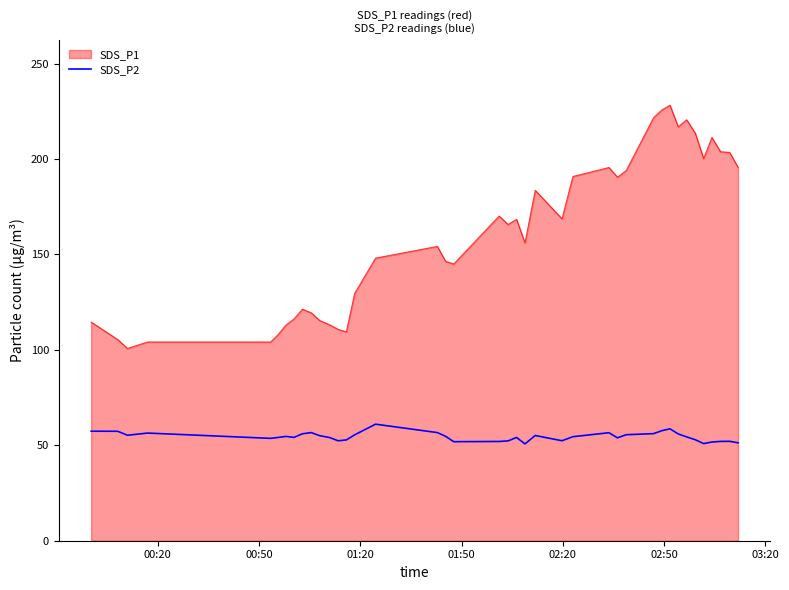

What is the smallest value displayed?

50.7